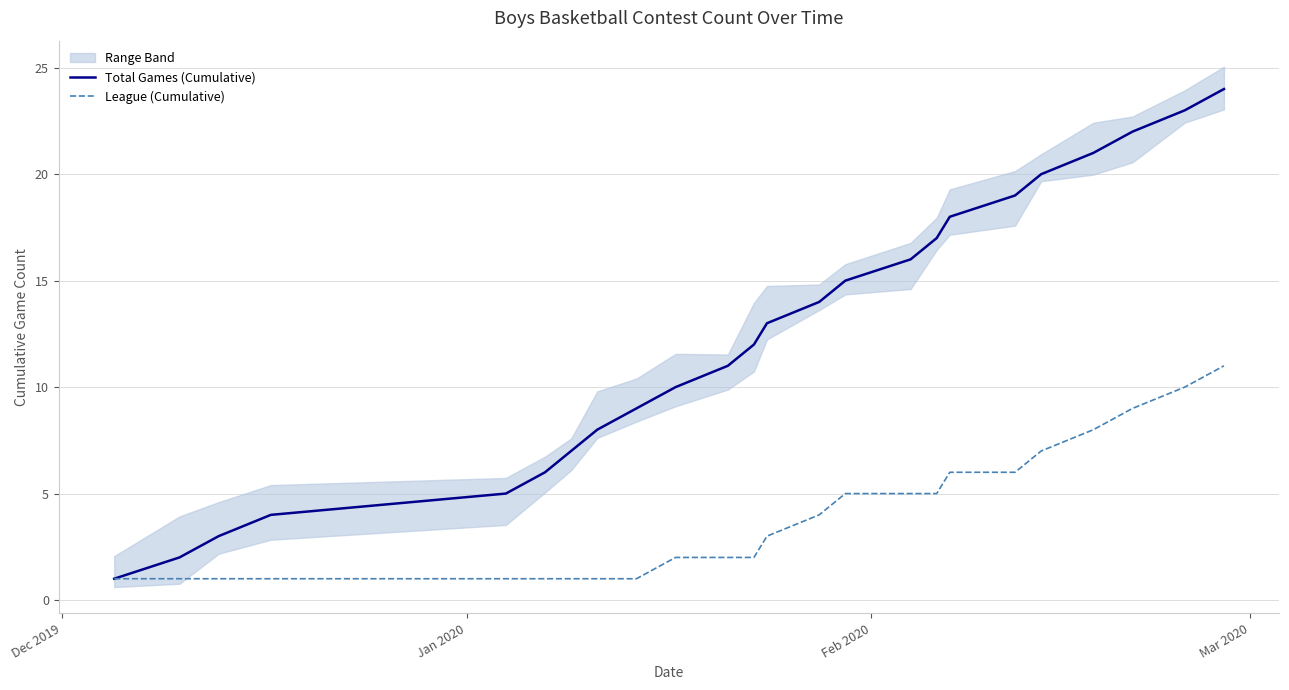

What is the highest value of the Total Games (Cumulative) series?

24